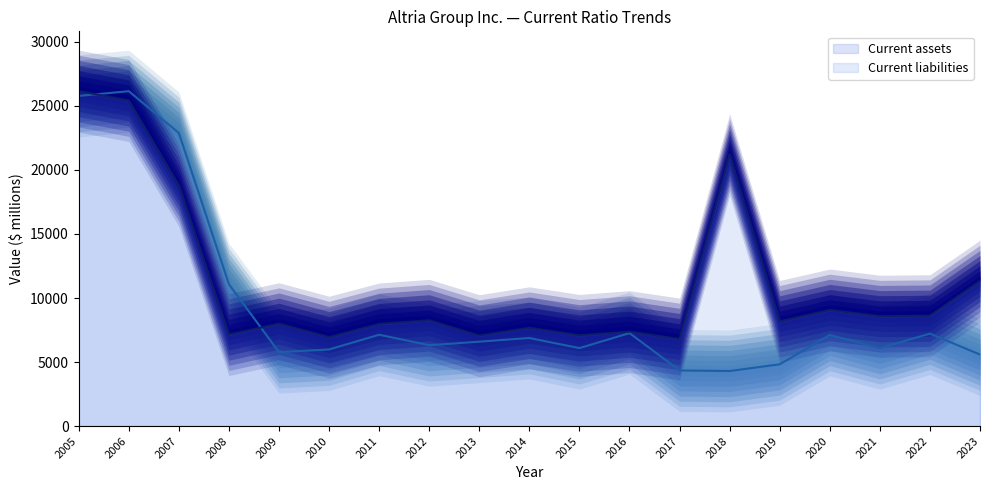

In Current liabilities, how many points are lower than both neighbors (excluding endpoints)?

7